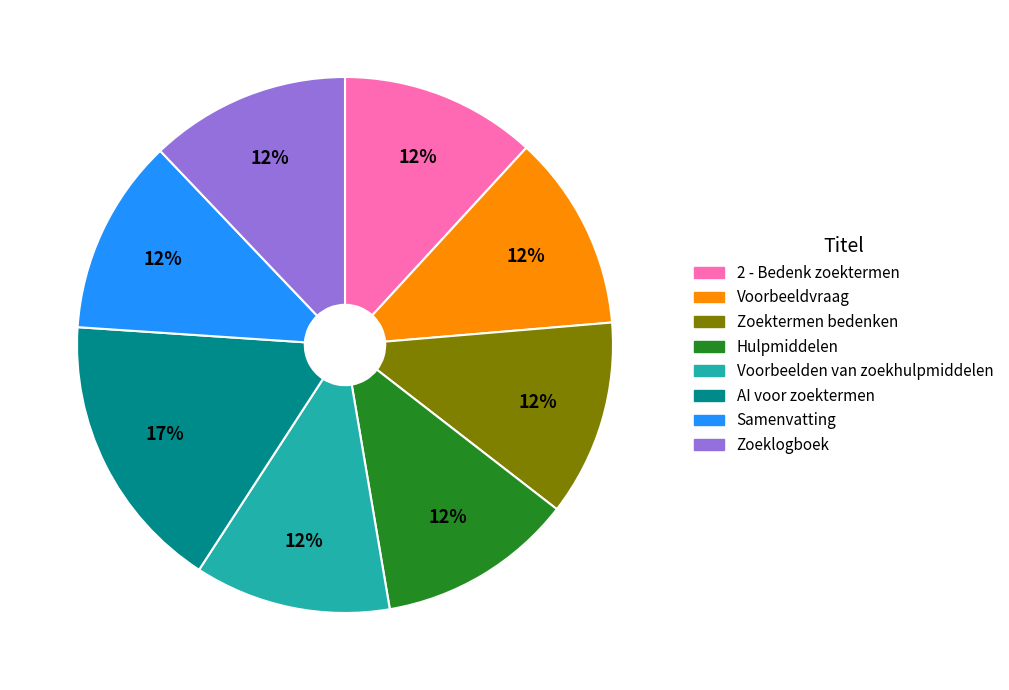

What is the largest slice in the pie chart?

AI voor zoektermen